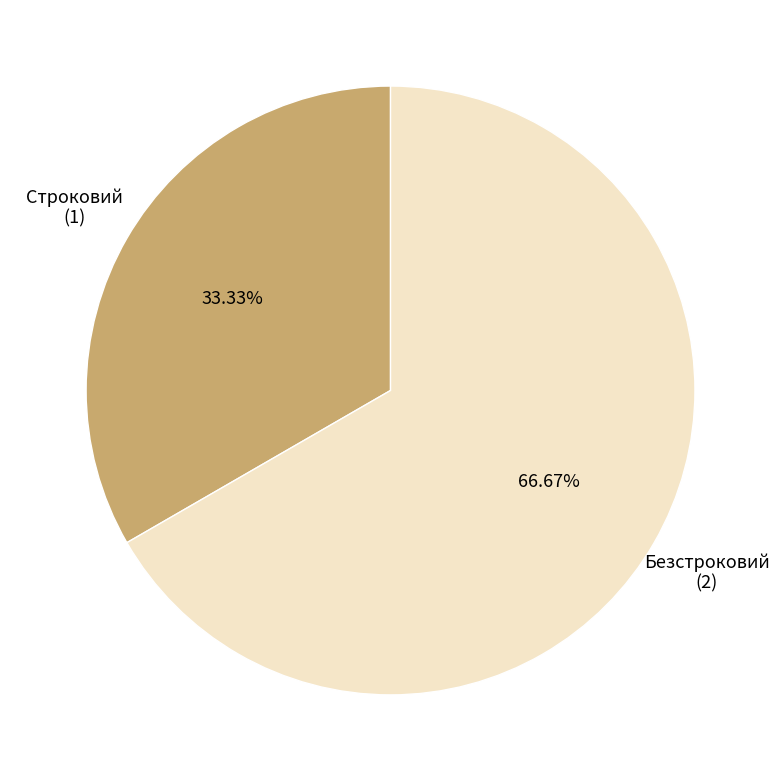

Does any single category account for the majority?

Yes